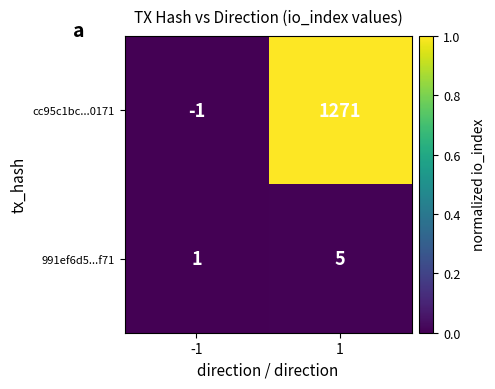

Reading right to left, what are all the values shown in this chart?

cc95c1bc...0171: 1271	-1
991ef6d5...f71: 5	1